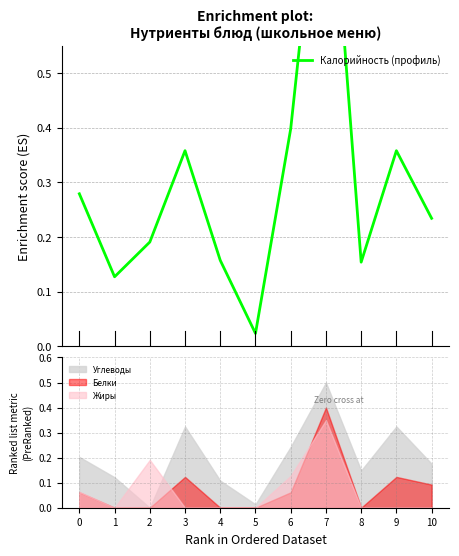

Where is the first local minimum?

1